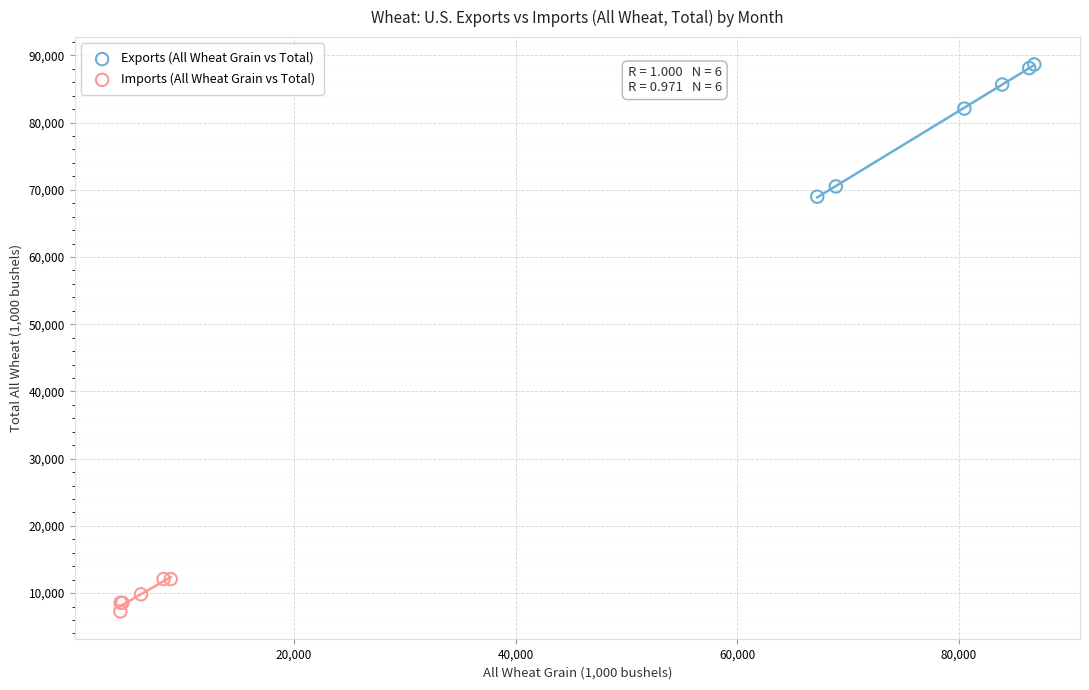

Which series contains the lowest Y value?

Imports (All Wheat Grain vs Total)